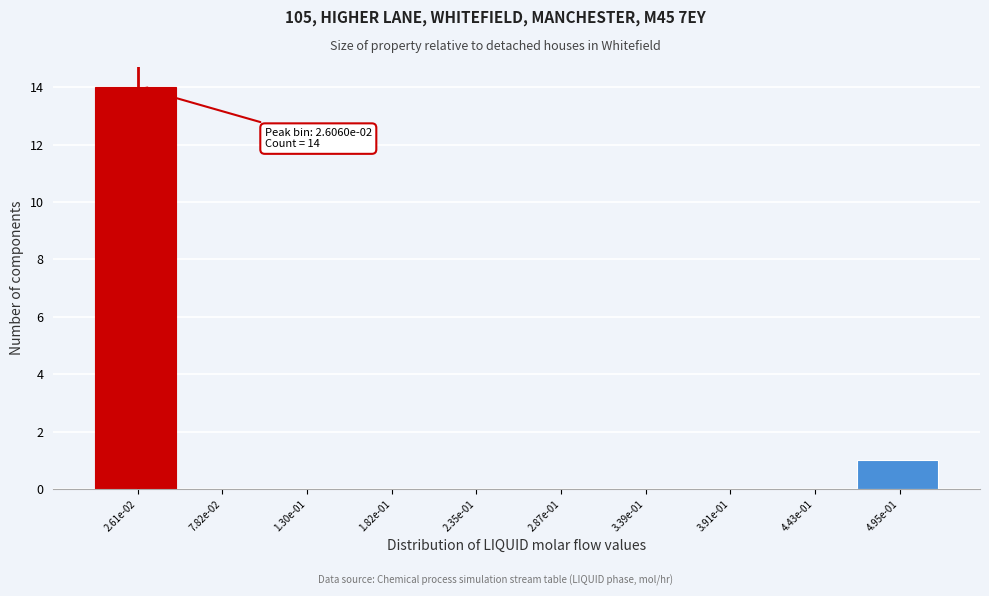

Reading left to right, extract all data points from this chart.

2.61e-02=14	7.82e-02=0	1.30e-01=0	1.82e-01=0	2.35e-01=0	2.87e-01=0	3.39e-01=0	3.91e-01=0	4.43e-01=0	4.95e-01=1